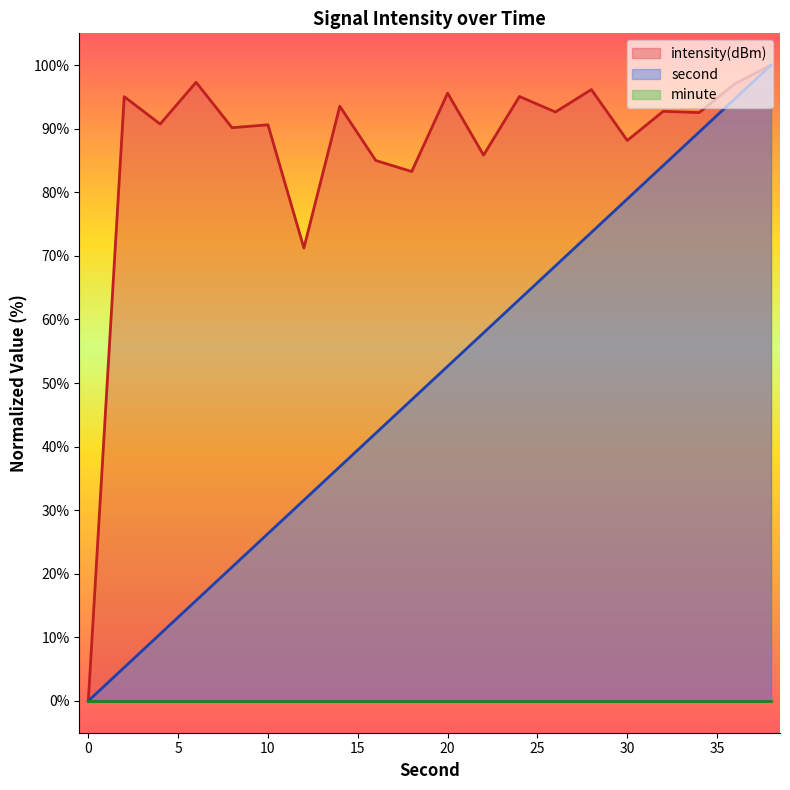

What is the sum of all second values?

1000.0